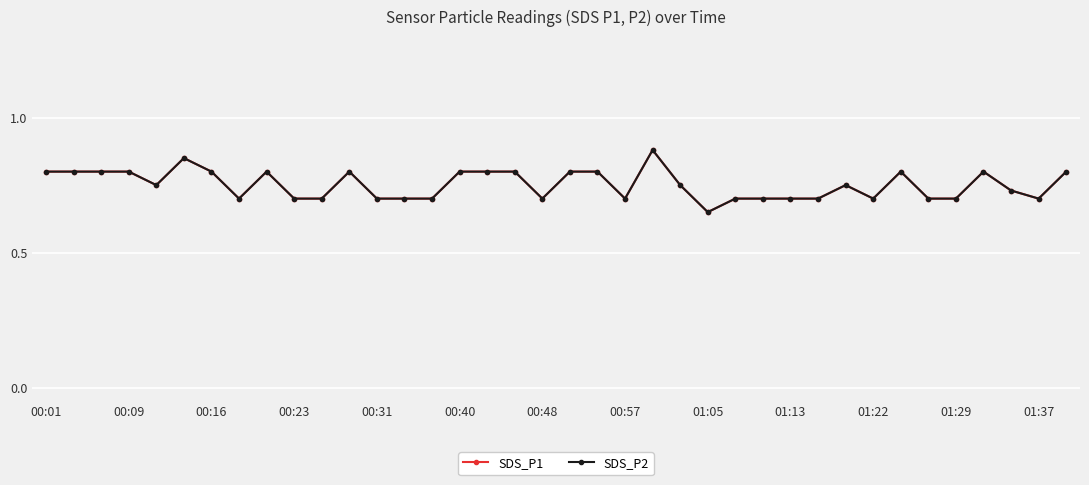

At which category is the sum across all series the highest?

22